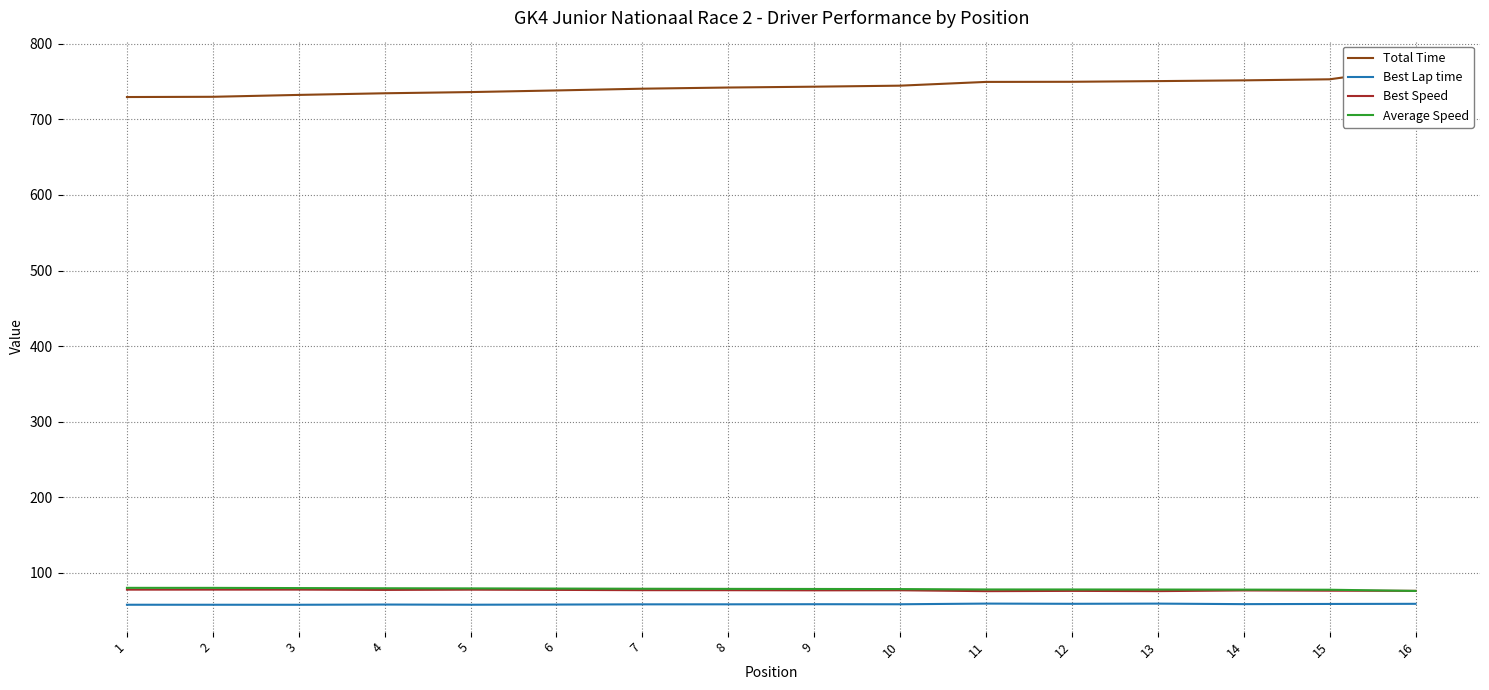

Is it true that Best Lap time equals 58.1 at 4?

True